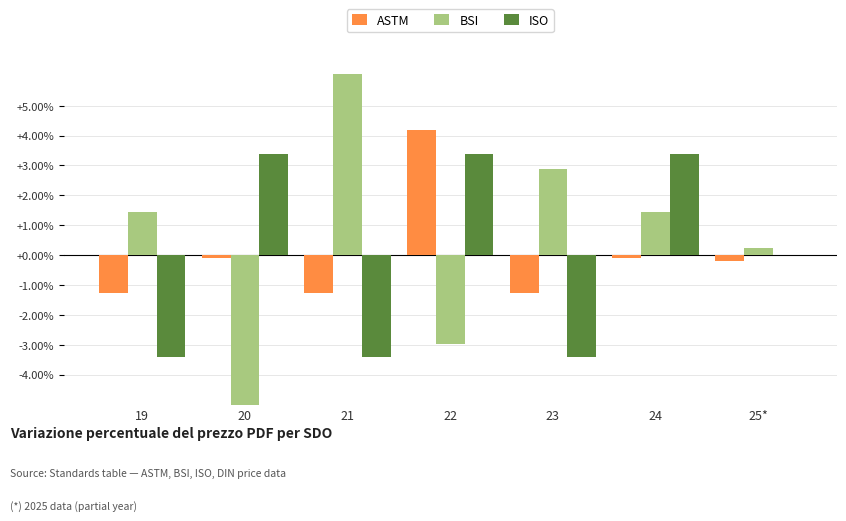

At which label is BSI closest to -15?

22